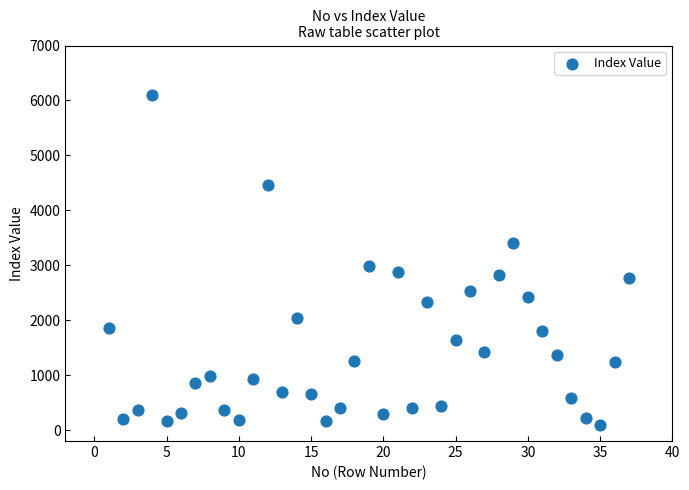

What is the range of X values (max minus min)?

36